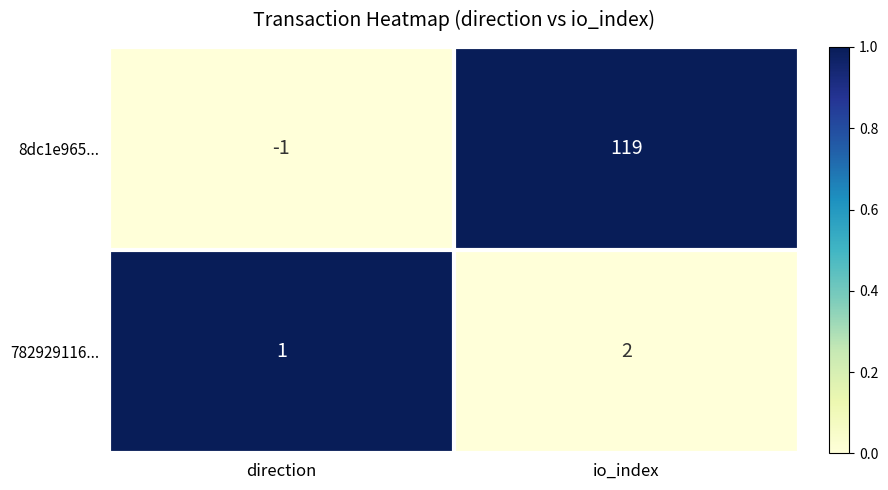

Reading right to left, extract all data points from this chart.

8dc1e965...: 119	-1
782929116...: 2	1